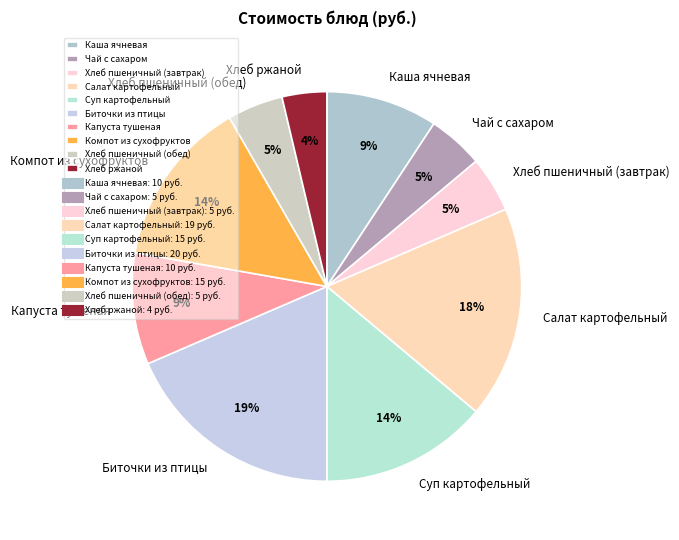

How many segments does this pie chart have?

10